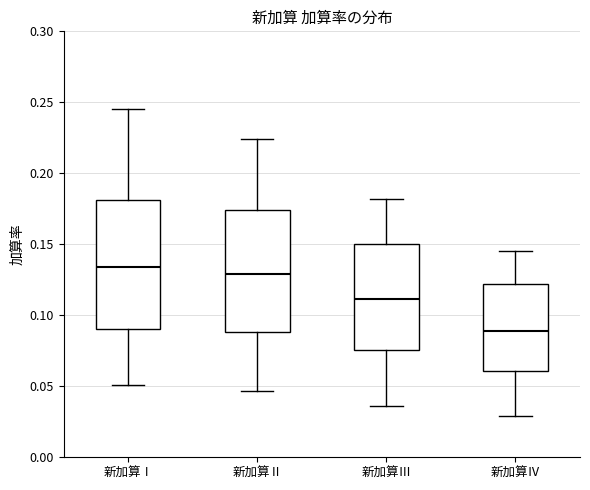

Reading left to right, transcribe this box plot: for each box, give where its median line is, the range the box spans, and where its two whiskers end, as read against the y-axis. The values are not printed on the chart, so give them approximately, as read against the axis.

新加算Ⅰ: median 0.135, box 0.090 to 0.180, whiskers 0.050 to 0.245
新加算Ⅱ: median 0.130, box 0.090 to 0.175, whiskers 0.045 to 0.225
新加算Ⅲ: median 0.110, box 0.075 to 0.150, whiskers 0.035 to 0.180
新加算Ⅳ: median 0.090, box 0.060 to 0.120, whiskers 0.030 to 0.145